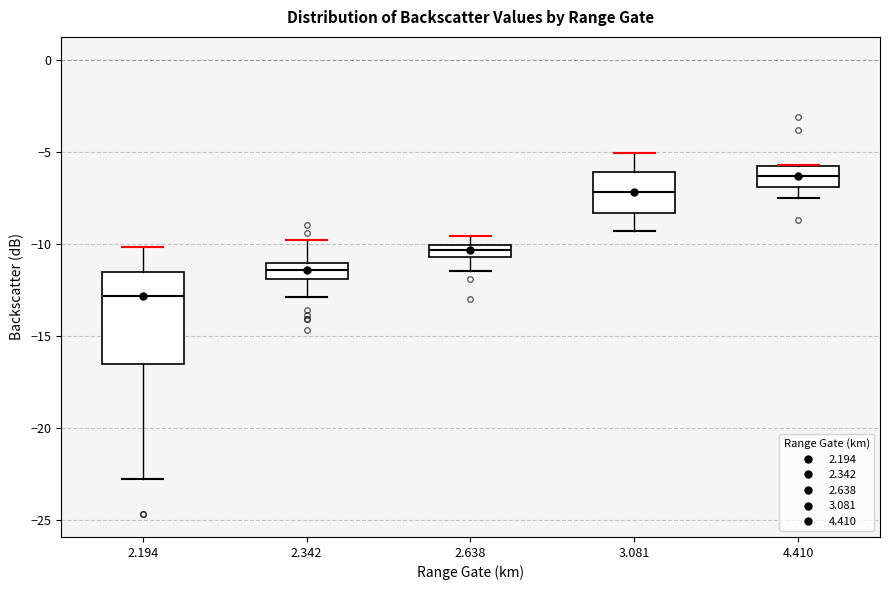

Comparing the boxes themselves (not the whiskers), which one is the tallest?

2.194